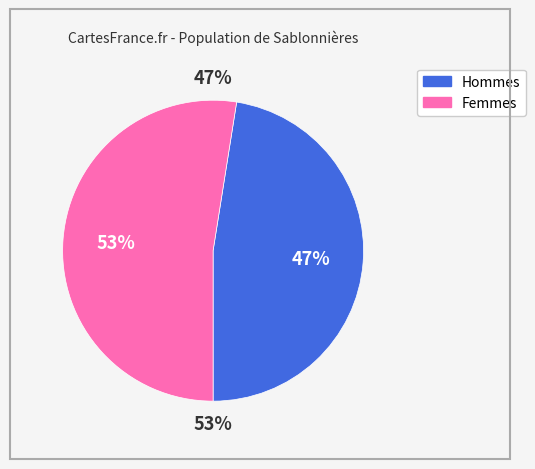

Between Female and Male, which is larger?

Female